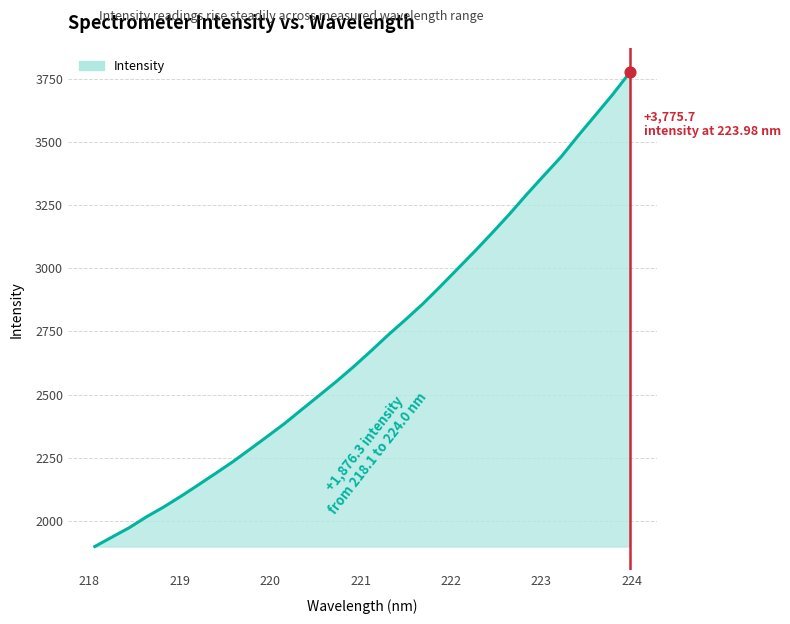

What is the difference between the maximum and minimum values?

1876.3